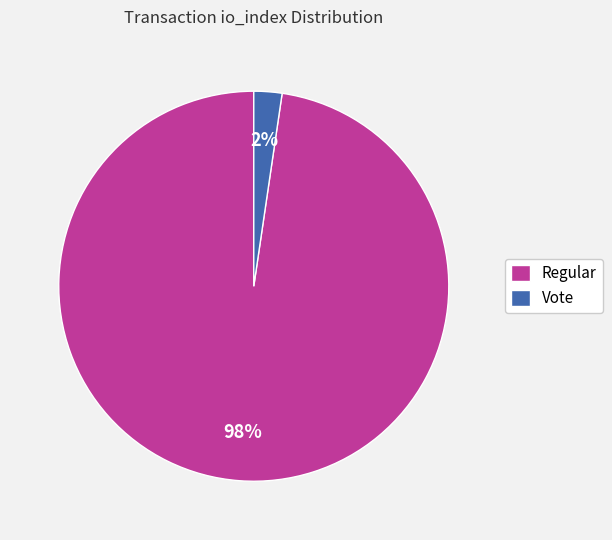

Which has a higher value, Regular or Vote?

Regular